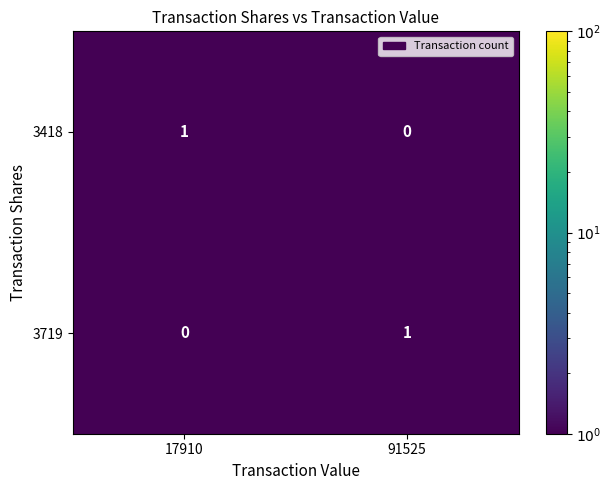

Where is 3719 nearest to the value 0?

17910